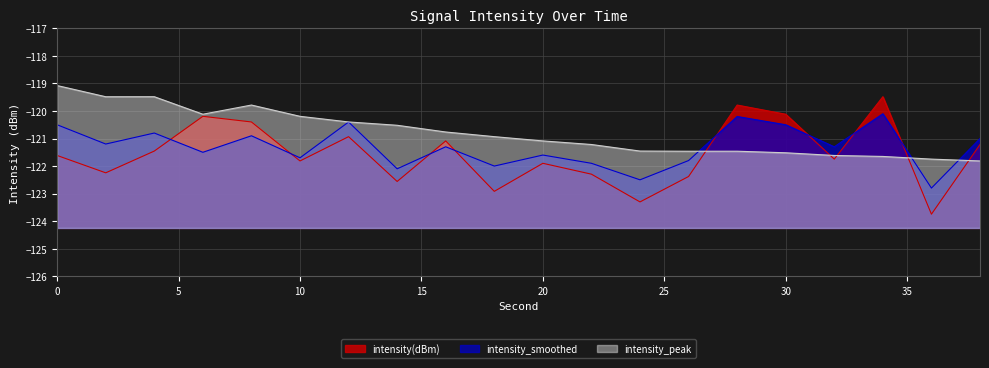

What is the difference between the maximum and minimum values in the intensity(dBm) series?

4.3